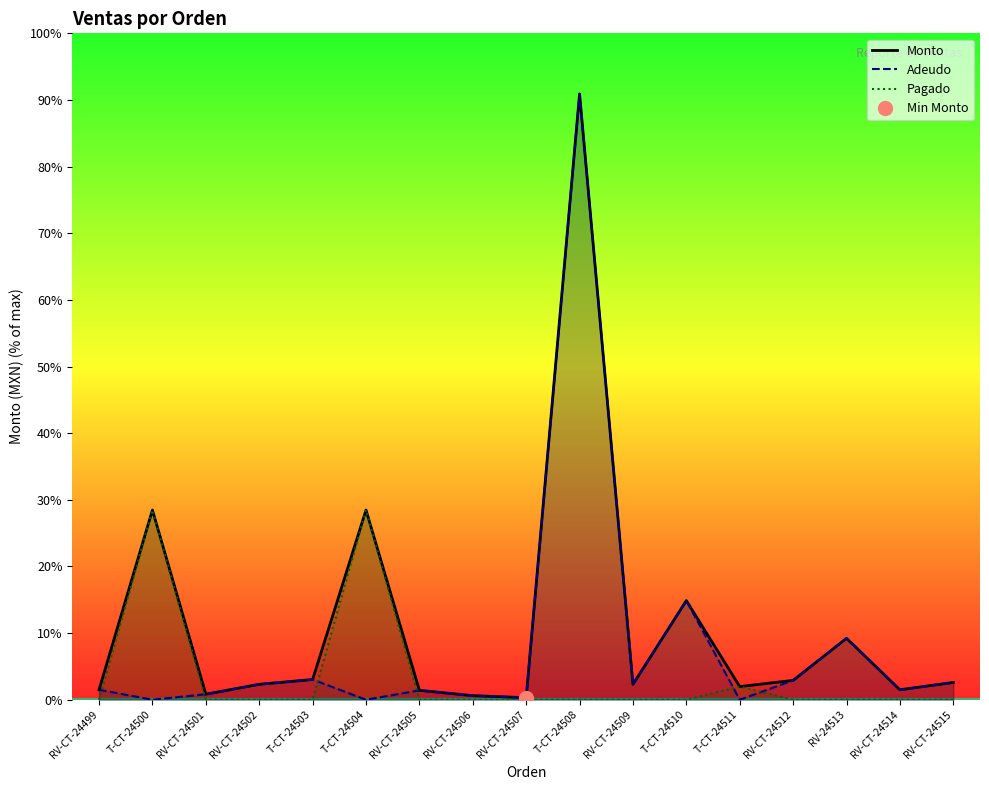

Read the Monto value at RV-CT-24509.

7540